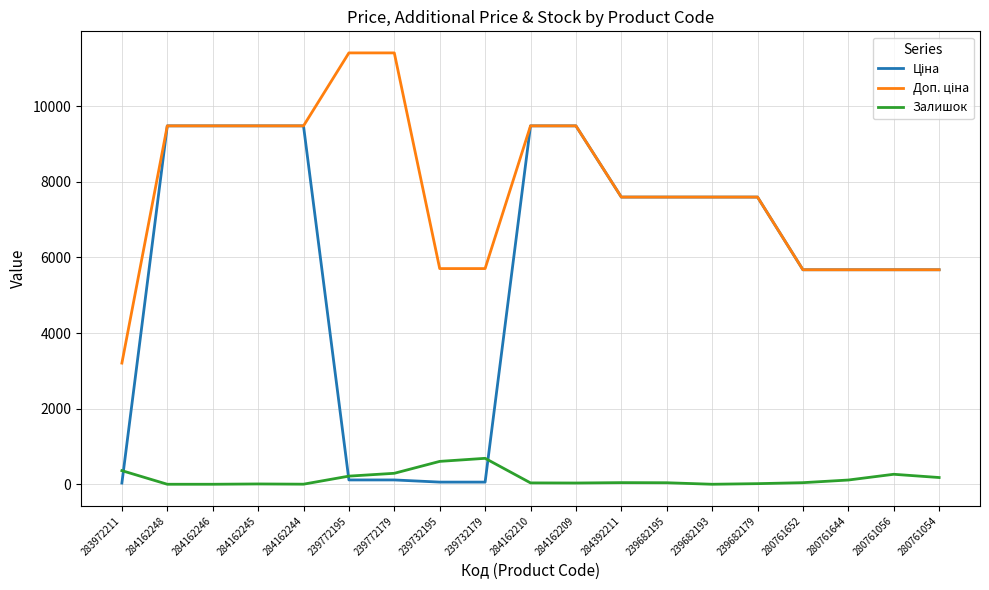

The value of Залишок at 239732195 is 605.0. True or false?

True